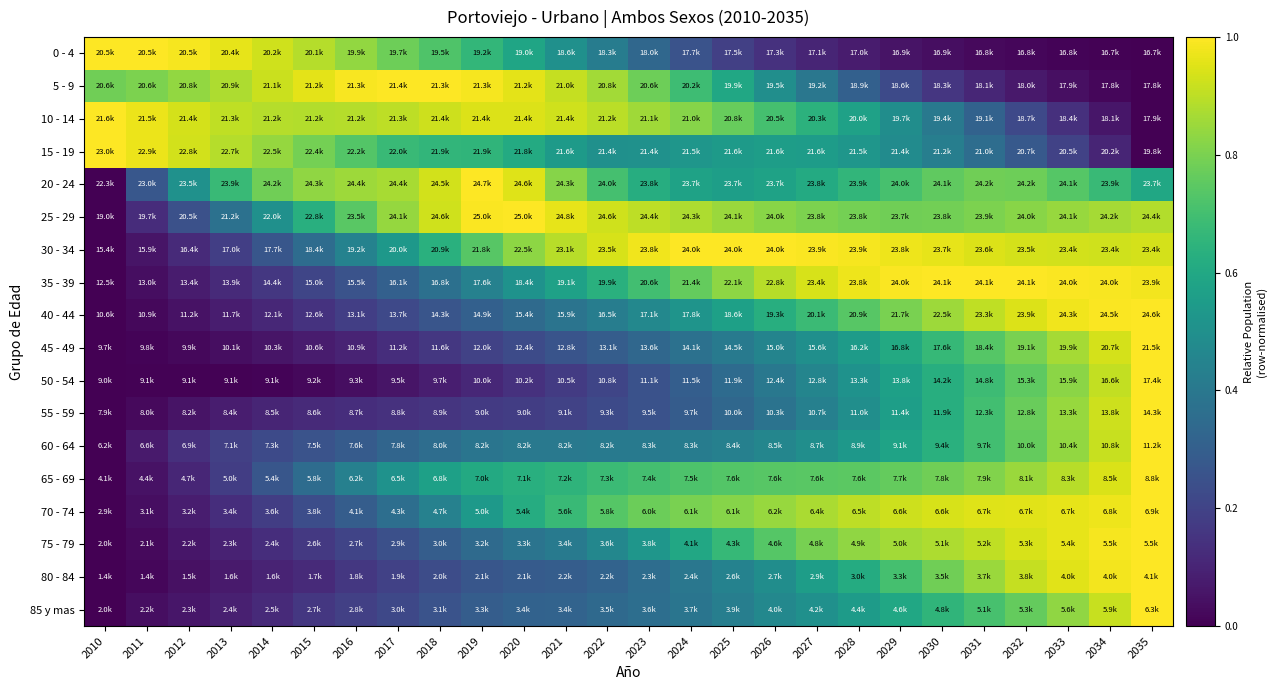

List the series in order of their peak value, lowest first.

20 - 24, 80 - 84, 15 - 19, 75 - 79, 5 - 9, 10 - 14, 0 - 4, 70 - 74, 85 y mas, 65 - 69, 60 - 64, 25 - 29, 55 - 59, 50 - 54, 30 - 34, 35 - 39, 45 - 49, 40 - 44